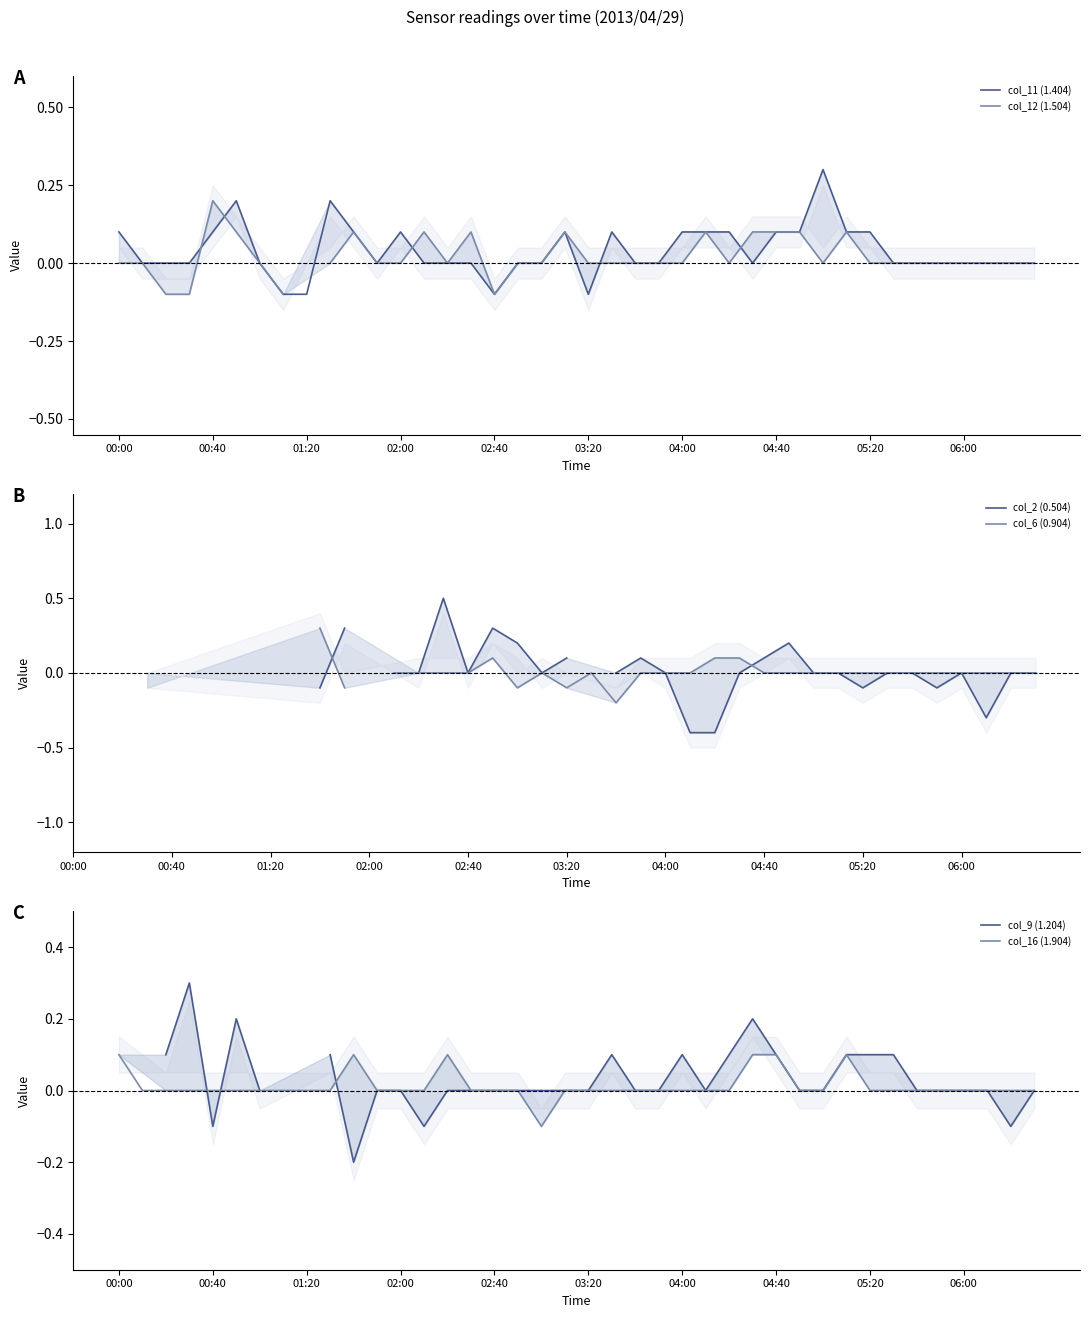

What is the maximum value for col_11 (1.404)?

0.3